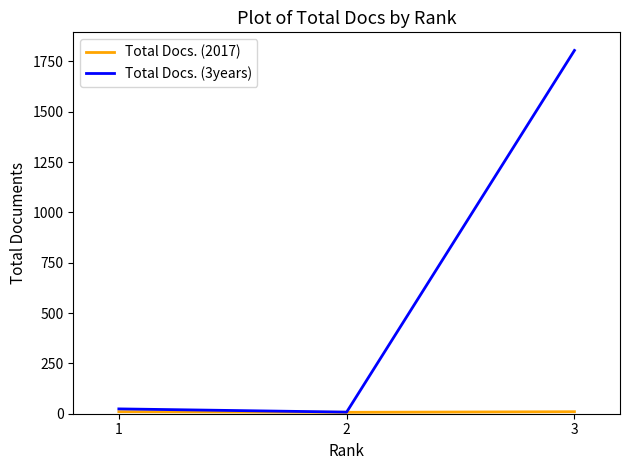

At which category is the sum across all series the highest?

3